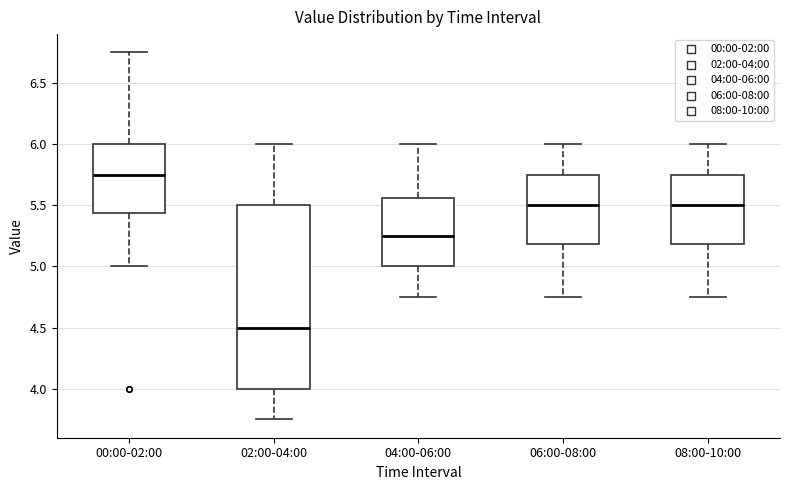

Reading left to right, read every box against the y-axis: the position of its median line, the range the box covers, and the ends of its whiskers. The values are not printed on the chart, so give them approximately, as read against the axis.

00:00-02:00: median 5.75, box 5.45 to 6.00, whiskers 5.00 to 6.75
02:00-04:00: median 4.50, box 4.00 to 5.50, whiskers 3.75 to 6.00
04:00-06:00: median 5.25, box 5.00 to 5.55, whiskers 4.75 to 6.00
06:00-08:00: median 5.50, box 5.20 to 5.75, whiskers 4.75 to 6.00
08:00-10:00: median 5.50, box 5.20 to 5.75, whiskers 4.75 to 6.00